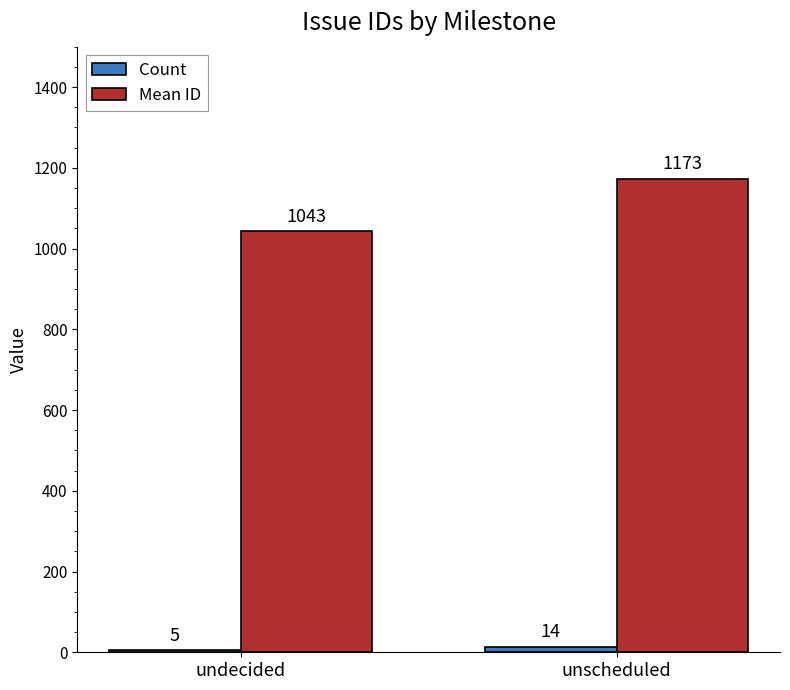

What is the average value of the Mean ID series?

1108